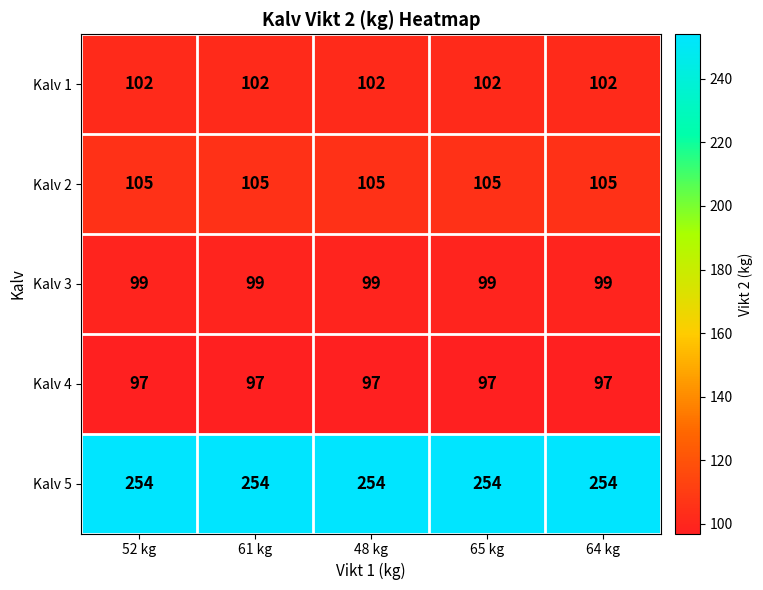

Is it true that Kalv 5 equals 254 at 61 kg?

True